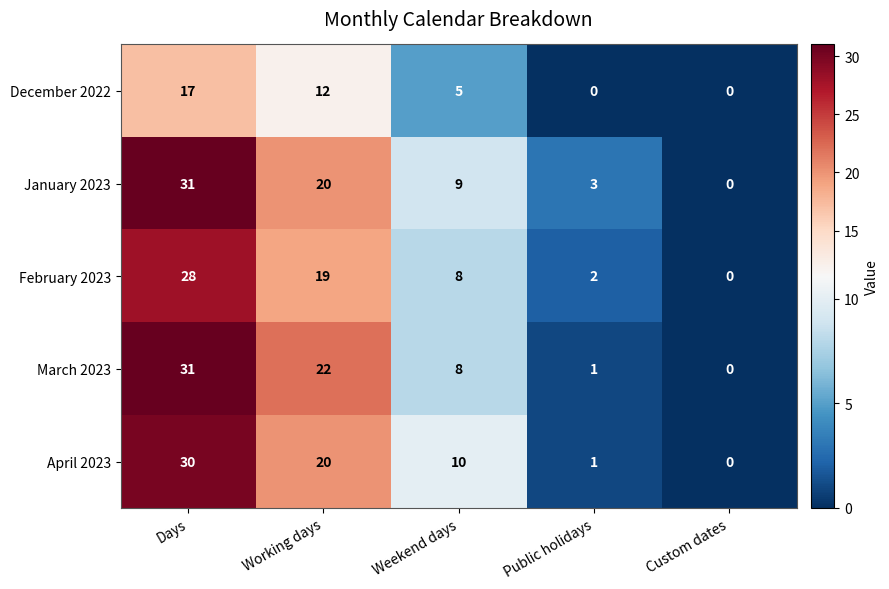

Where does the February 2023 series first go above 8?

Days